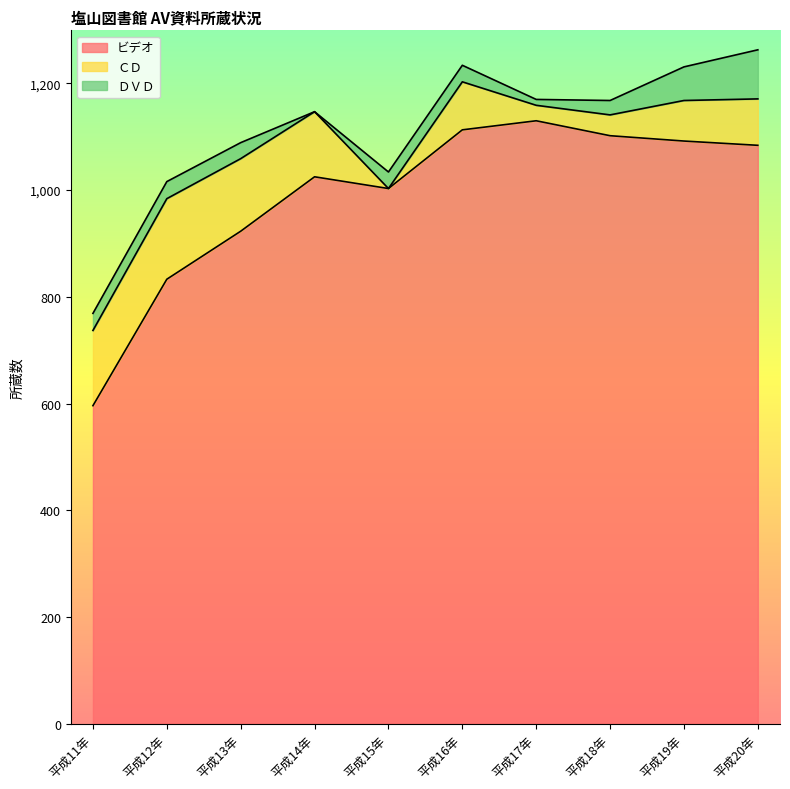

Which has a higher value, 平成20年 or 平成15年?

平成20年